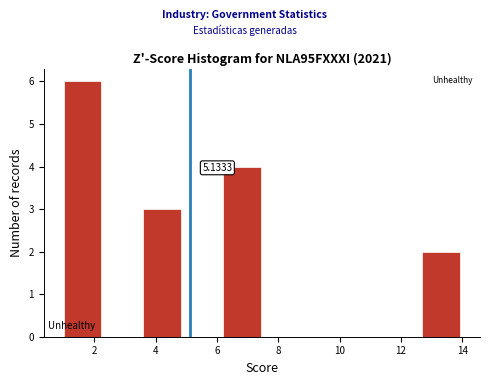

Which range on the x-axis has the tallest bar?

1.0 to 2.3